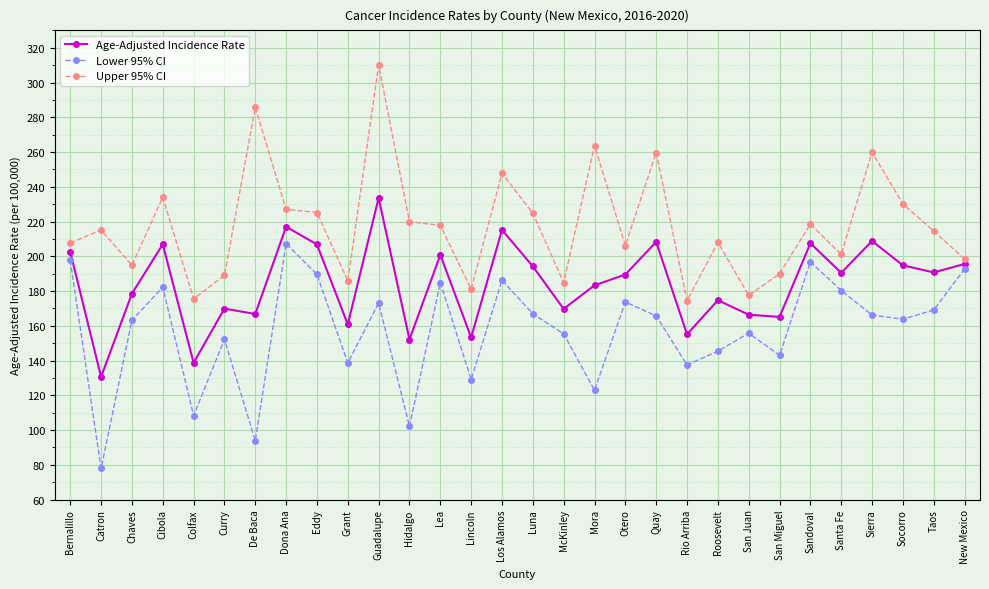

What is the difference between the Upper 95% CI values at Otero and Chaves?

11.4